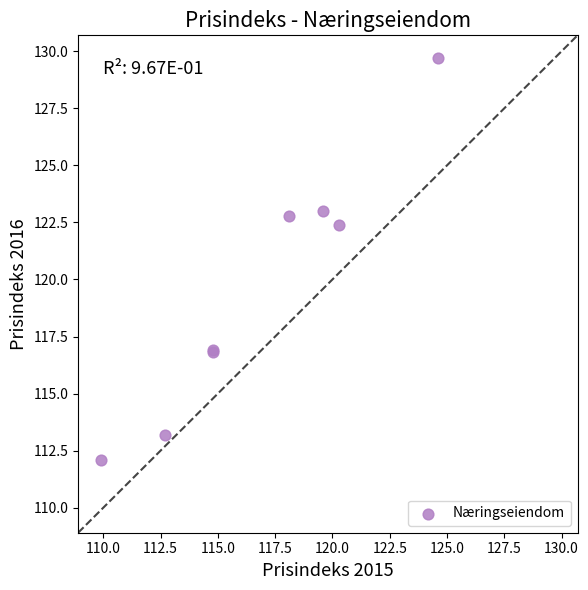

What Y value in the scatter plot is closest to 120?

122.4